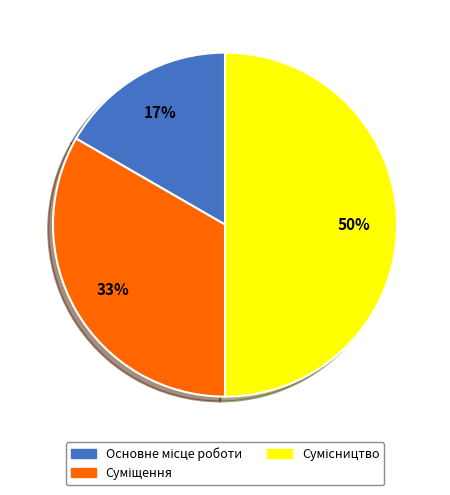

How many slices are in this pie chart?

3